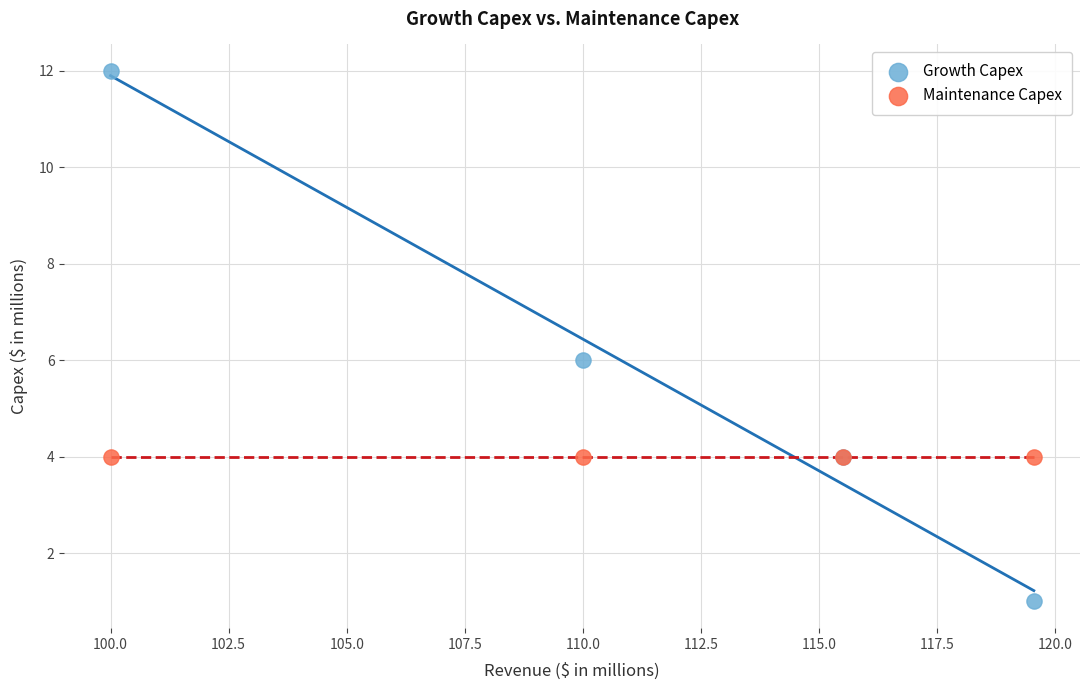

Which series contains the highest Y value?

Growth Capex